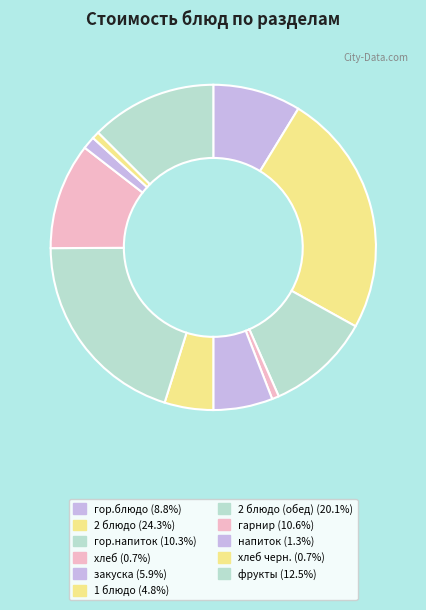

Does any single category account for the majority?

No